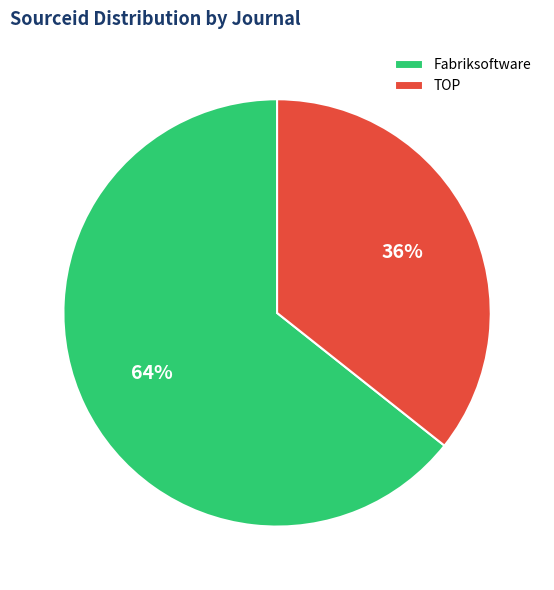

Rank the categories by value from lowest to highest.

TOP, Fabriksoftware